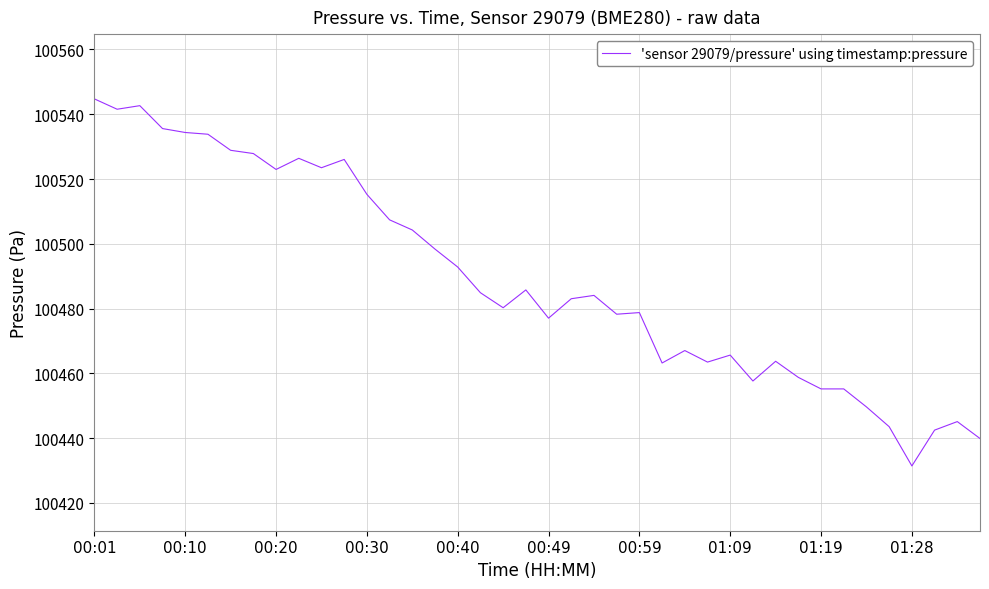

What is the maximum value shown in the chart?

100544.8